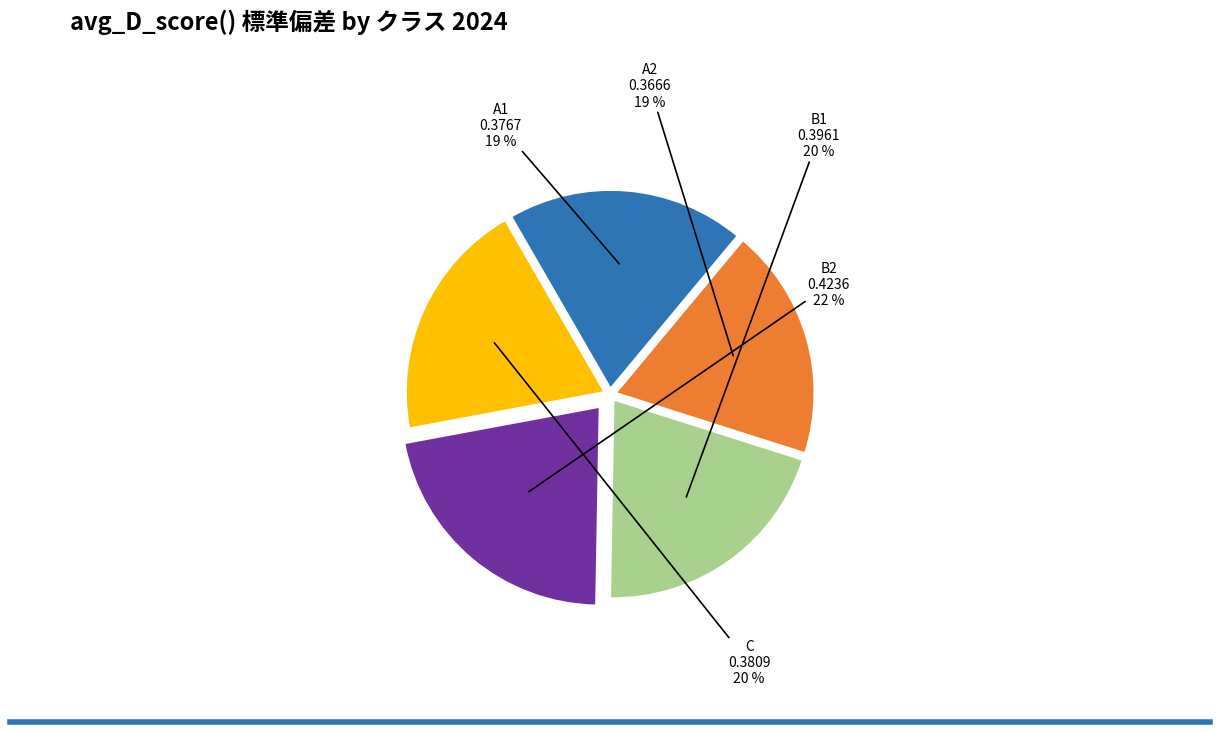

What percentage is the C slice, to the nearest percent?

20%